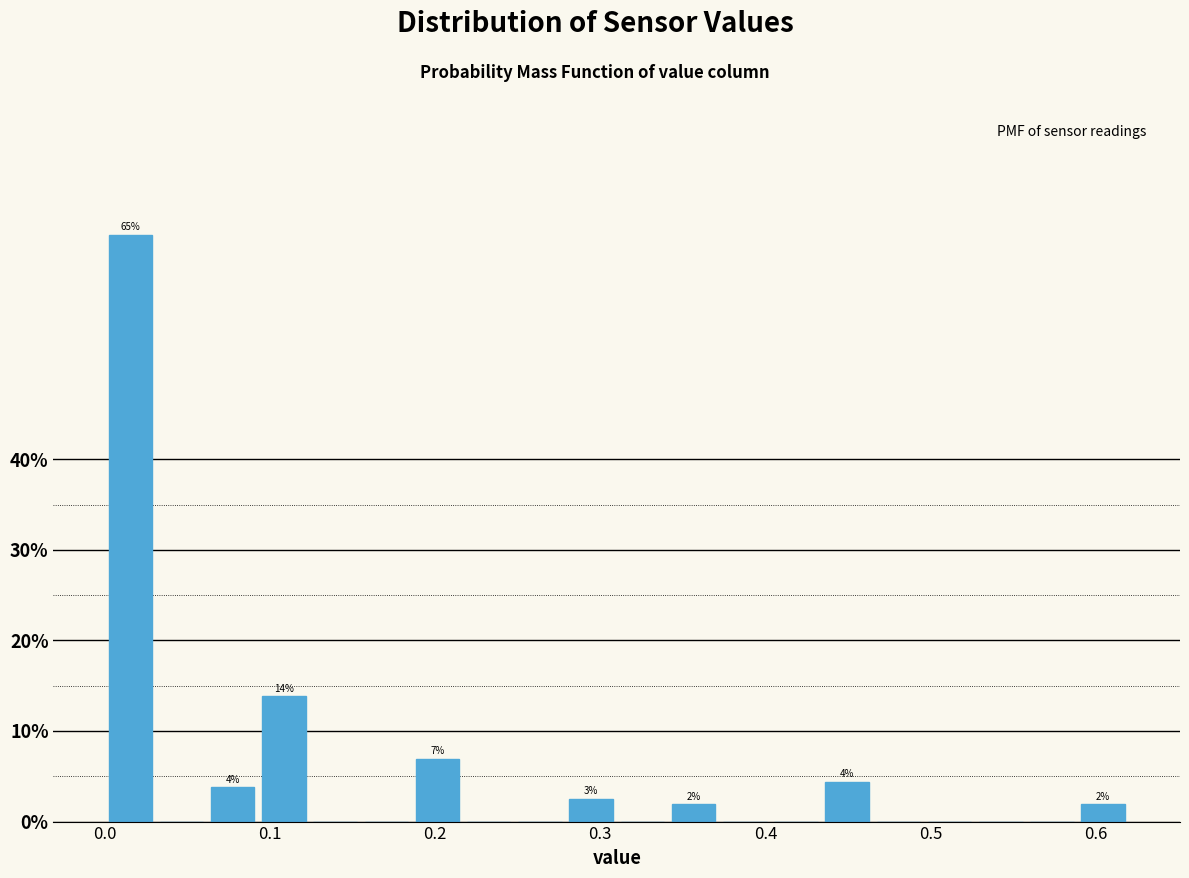

Around what value on the x-axis is the tallest bar? Give the approximate position of its centre, as read against the axis.

0.02